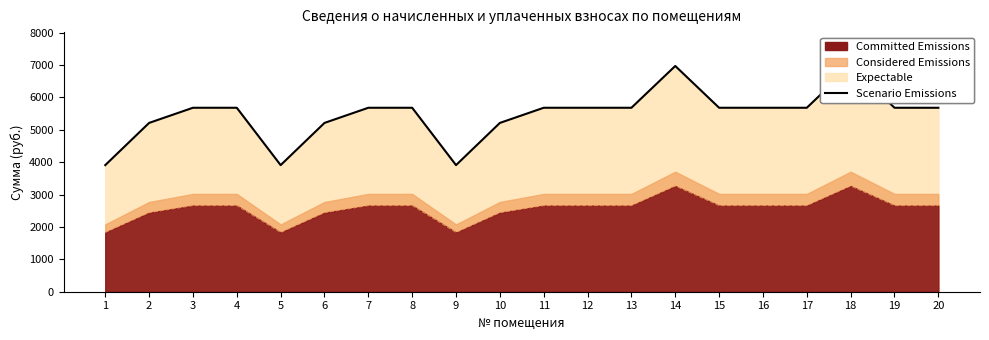

Where does the data first go above 5682?

3